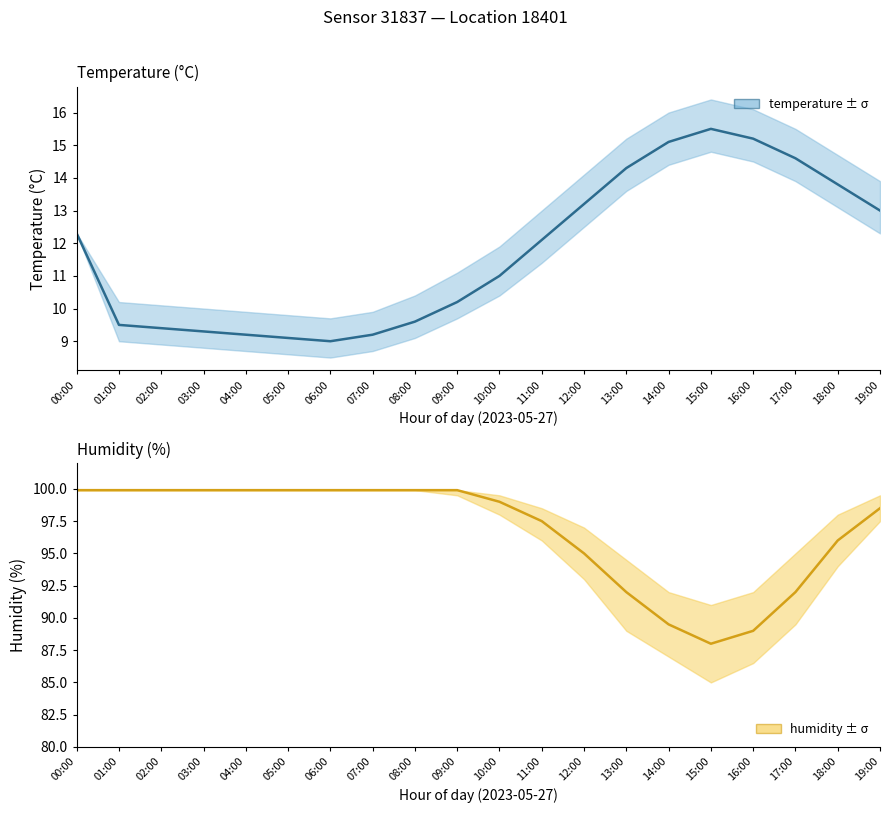

What is the sum of all temperature values?

234.6